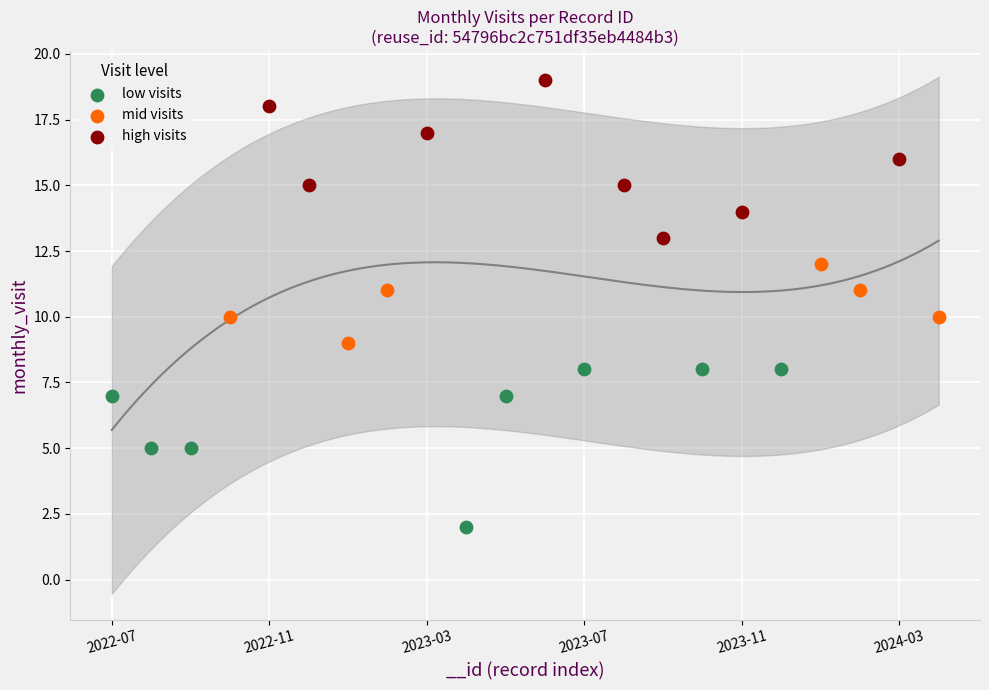

Which series contains the highest Y value?

high visits